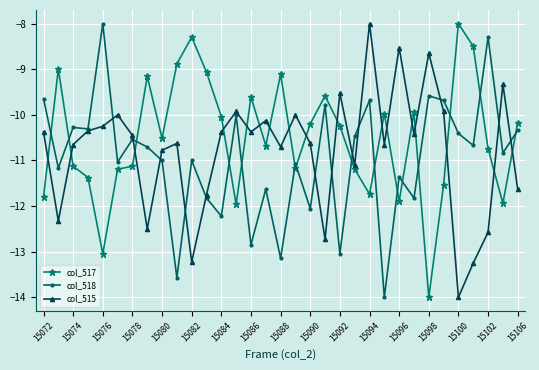

What is the minimum value for col_518?

-14.0